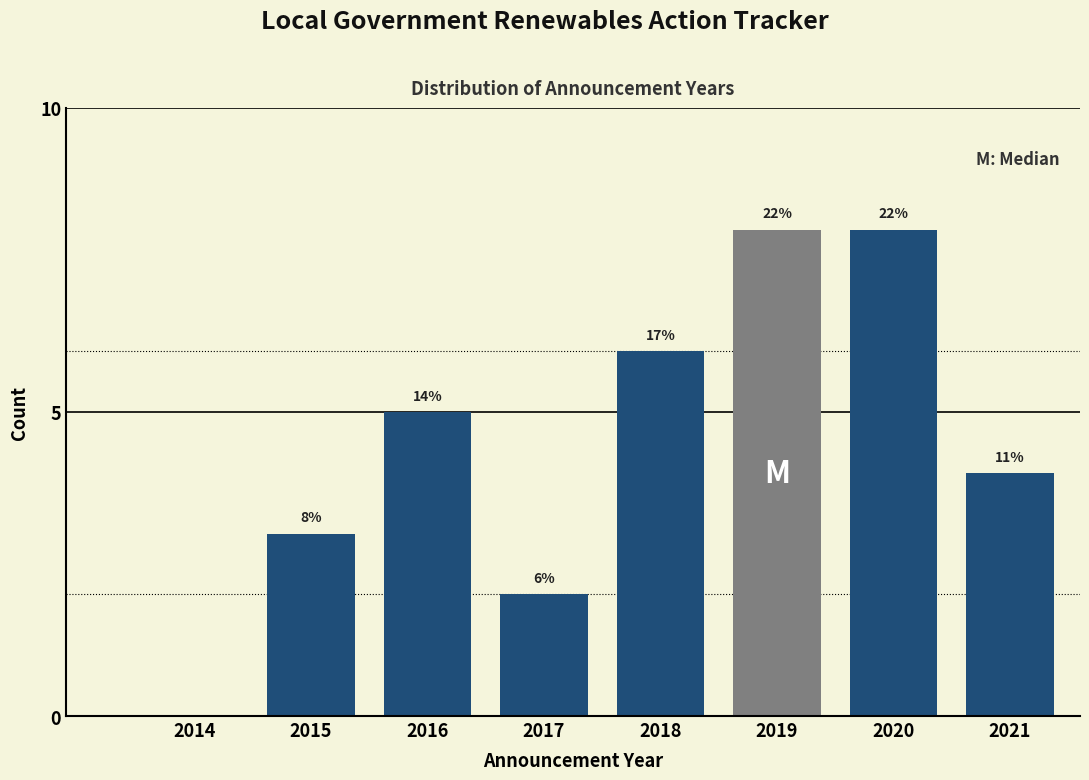

Are the bars horizontal?

No